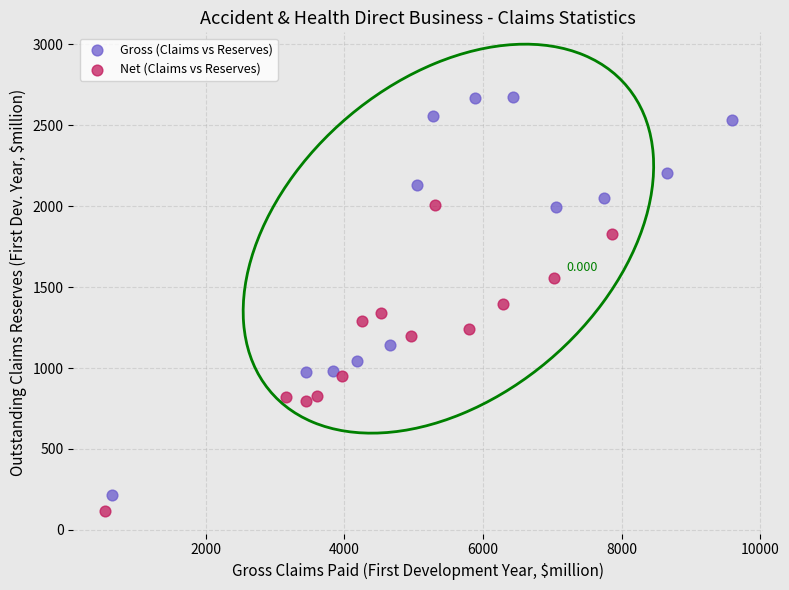

Which series contains the highest Y value?

Gross (Claims vs Reserves)